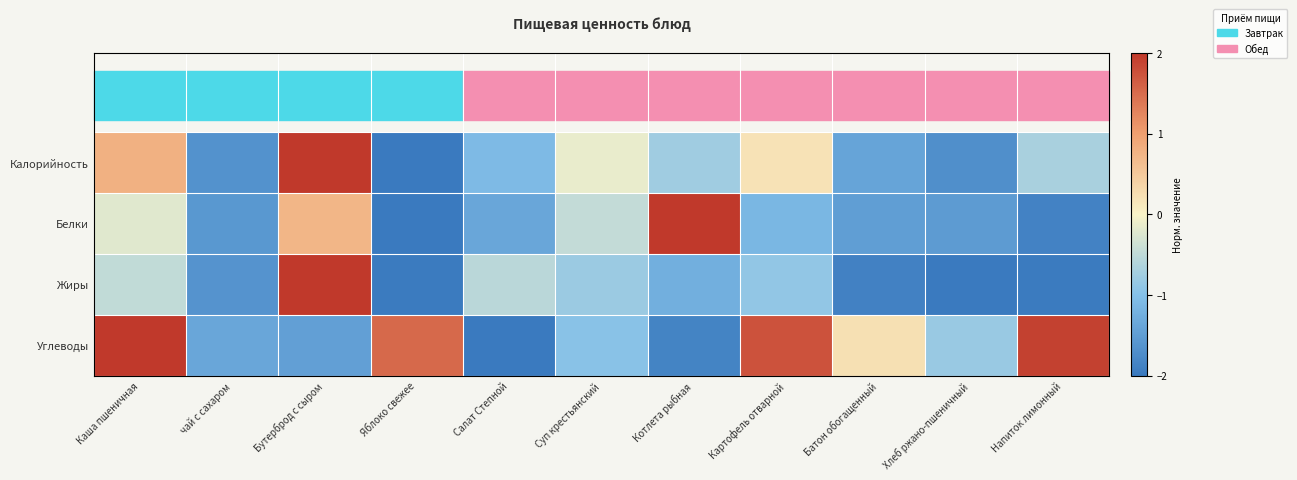

Reading right to left, what are all the values shown in this chart?

Калорийность: Напиток лимонный=-0.7	Хлеб ржано-пшеничный=-1.7	Батон обогащенный=-1.4	Картофель отварной=0.2	Котлета рыбная=-0.8	Суп крестьянский=-0.1	Салат Степной=-1.1	Яблоко свежее=-2.0	Бутерброд с сыром=2.0	чай с сахаром=-1.7	Каша пшеничная=0.8
Белки: Напиток лимонный=-1.9	Хлеб ржано-пшеничный=-1.5	Батон обогащенный=-1.5	Картофель отварной=-1.1	Котлета рыбная=2.0	Суп крестьянский=-0.5	Салат Степной=-1.4	Яблоко свежее=-2.0	Бутерброд с сыром=0.7	чай с сахаром=-1.6	Каша пшеничная=-0.2
Жиры: Напиток лимонный=-2.0	Хлеб ржано-пшеничный=-2.0	Батон обогащенный=-1.9	Картофель отварной=-0.9	Котлета рыбная=-1.2	Суп крестьянский=-0.8	Салат Степной=-0.5	Яблоко свежее=-2.0	Бутерброд с сыром=2.0	чай с сахаром=-1.6	Каша пшеничная=-0.5
Углеводы: Напиток лимонный=1.9	Хлеб ржано-пшеничный=-0.8	Батон обогащенный=0.2	Картофель отварной=1.7	Котлета рыбная=-1.9	Суп крестьянский=-1.0	Салат Степной=-2.0	Яблоко свежее=1.5	Бутерброд с сыром=-1.5	чай с сахаром=-1.4	Каша пшеничная=2.0